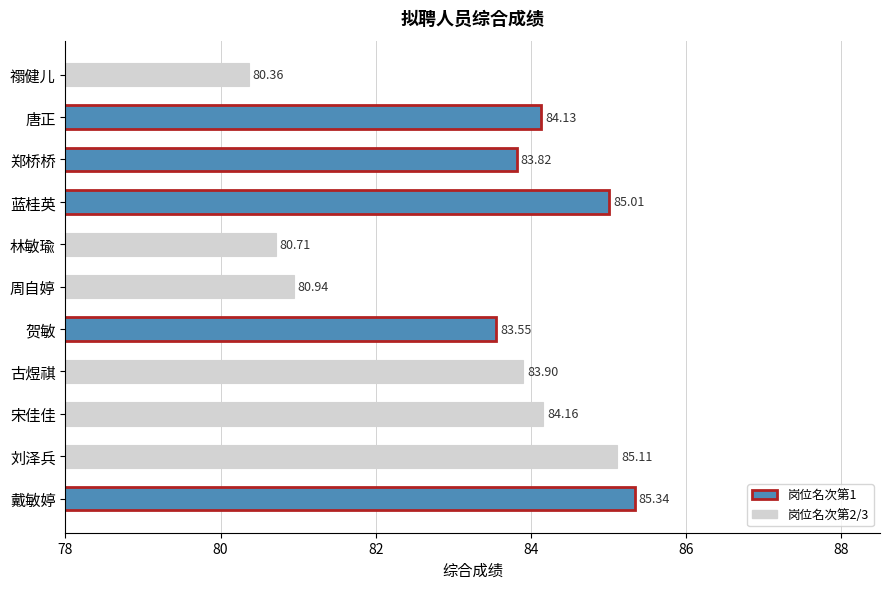

Where is the data nearest to the value 82?

周自婷